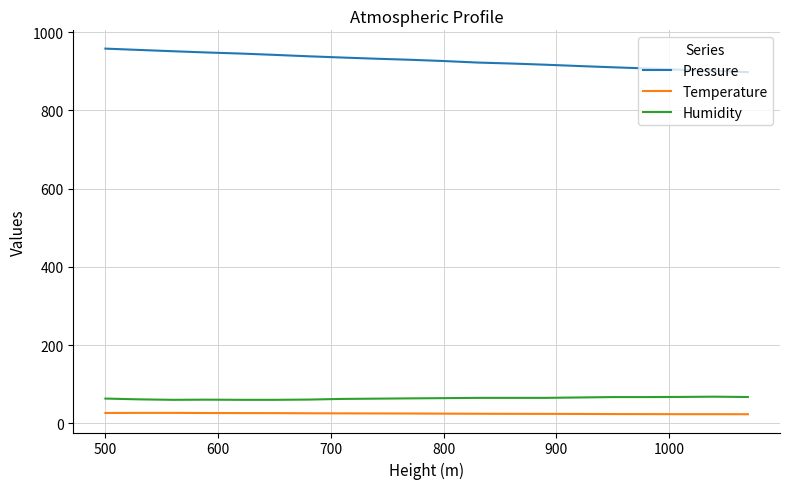

Which series has the largest total across all categories?

Pressure